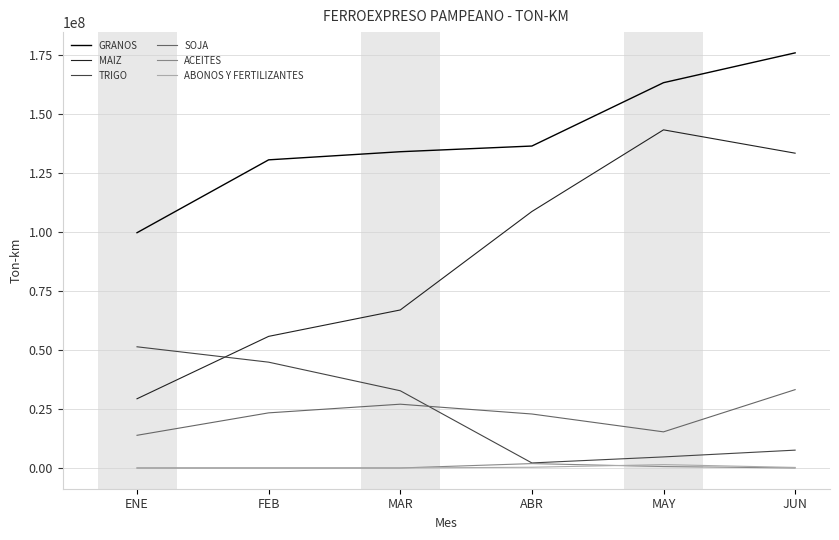

True or false: MAIZ and ACEITES cross at least once.

False